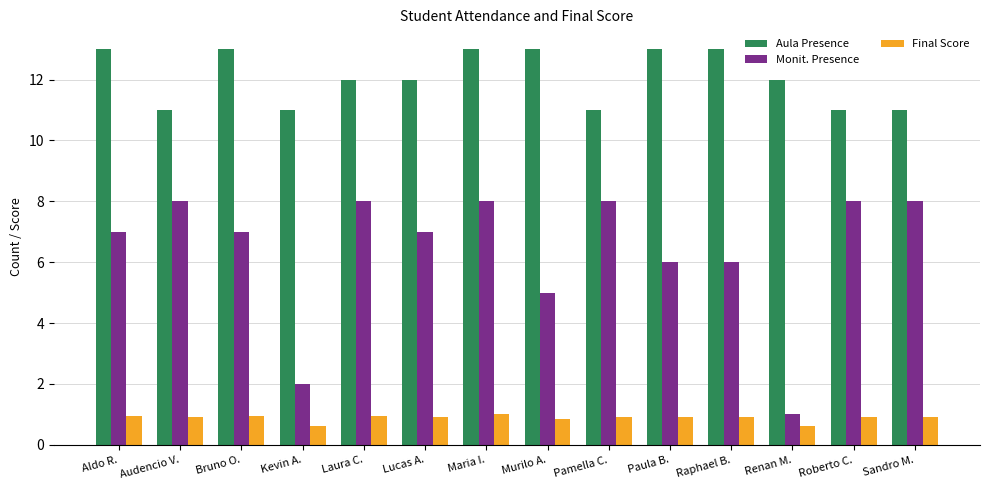

At Kevin A., list the series in order from smallest to largest.

Final Score, Monit. Presence, Aula Presence